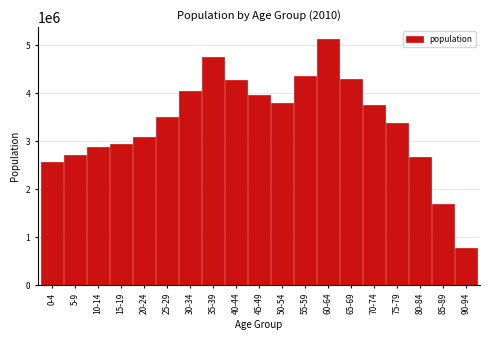

Reading left to right, extract all data points from this chart.

0-4=2565299	5-9=2708194	10-14=2870493	15-19=2932213	20-24=3076411	25-29=3511714	30-34=4033928	35-39=4761382	40-44=4268754	45-49=3950745	50-54=3800955	55-59=4359516	60-64=5117803	65-69=4296437	70-74=3752050	75-79=3379056	80-84=2663083	85-89=1698910	90-94=783377